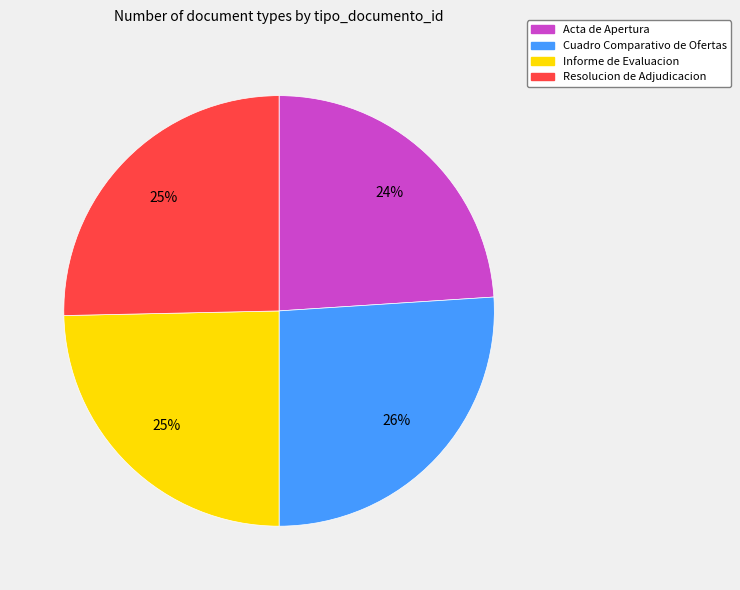

To the nearest percent, what percentage of the pie is Acta de Apertura?

24%